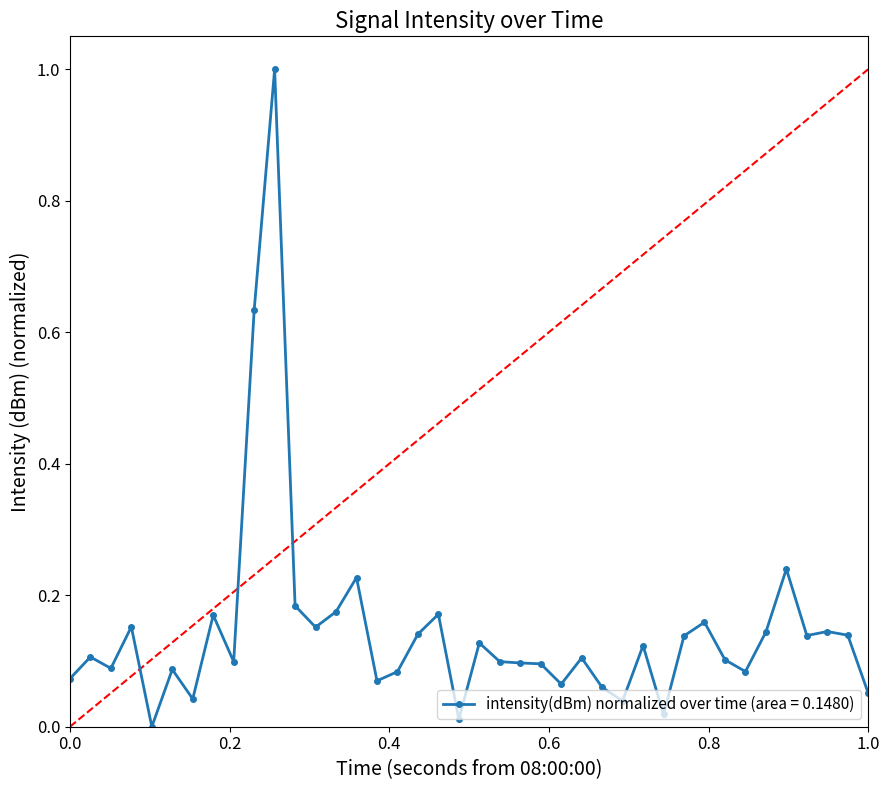

What is the maximum value shown in the chart?

1.0